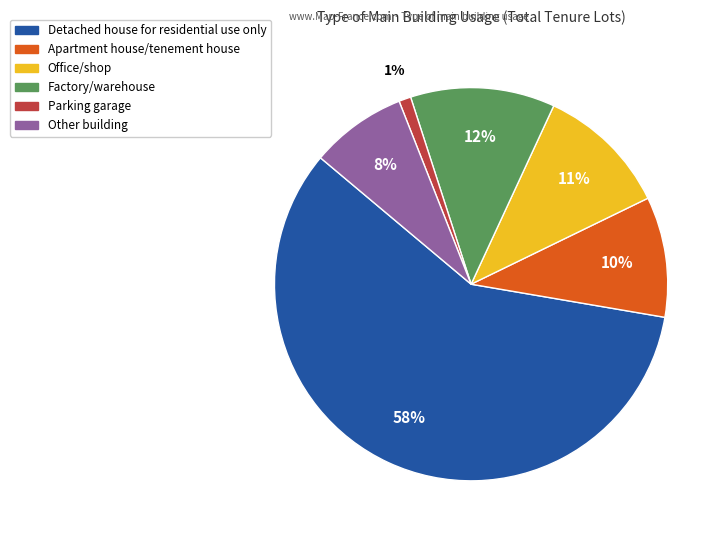

Which has a higher value, Detached house for residential use only or Apartment house/tenement house?

Detached house for residential use only